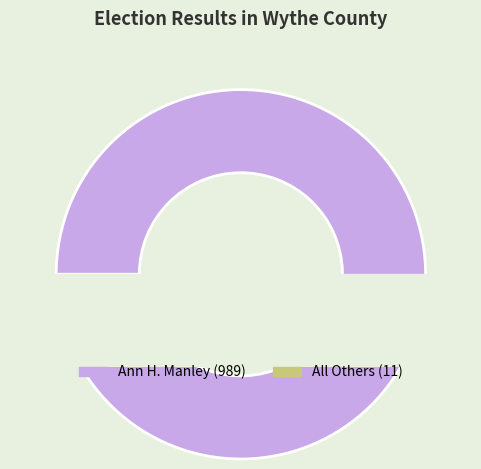

What is the smallest slice in the pie chart?

All Others